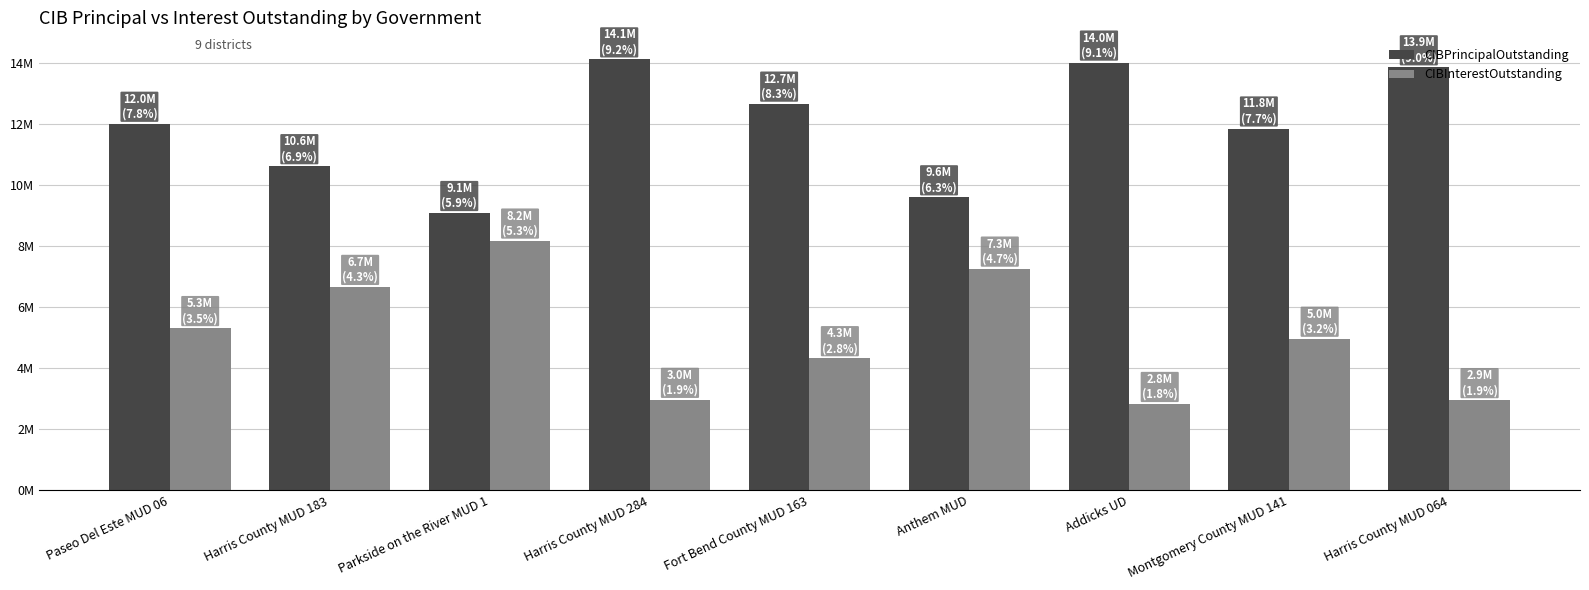

Which series has the largest range (max minus min)?

CIBInterestOutstanding